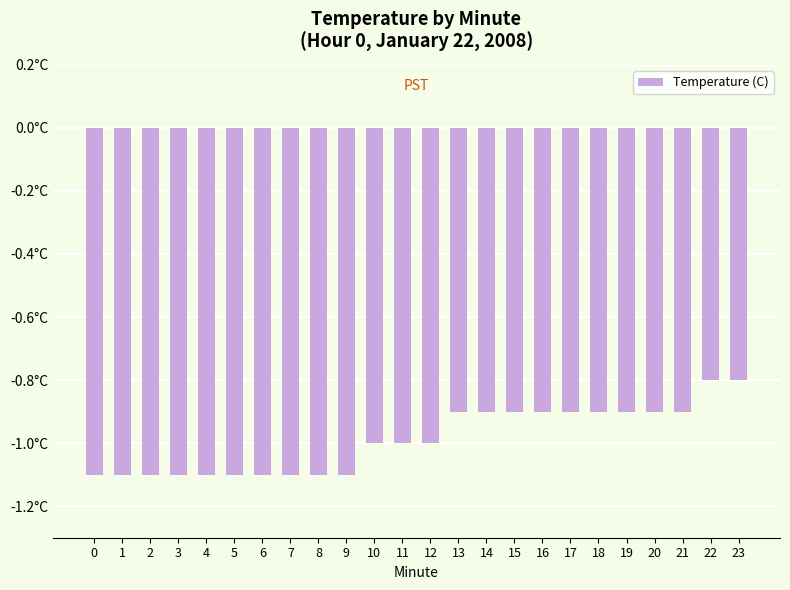

What is the greatest value displayed?

-0.8